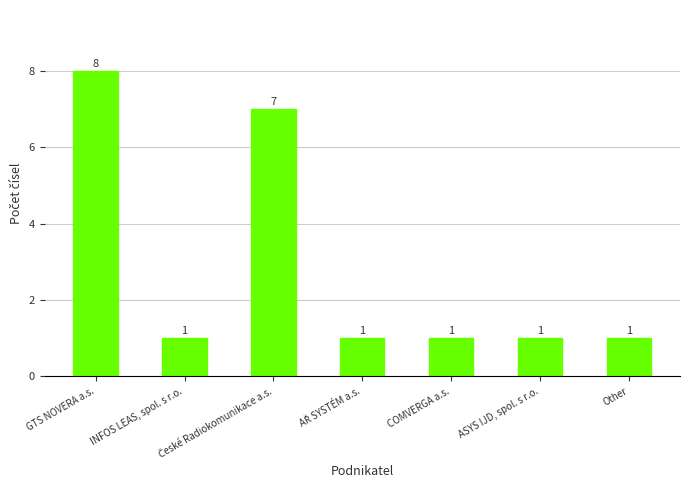

The chart shows a value of 0 at COMVERGA a.s.. True or false?

False